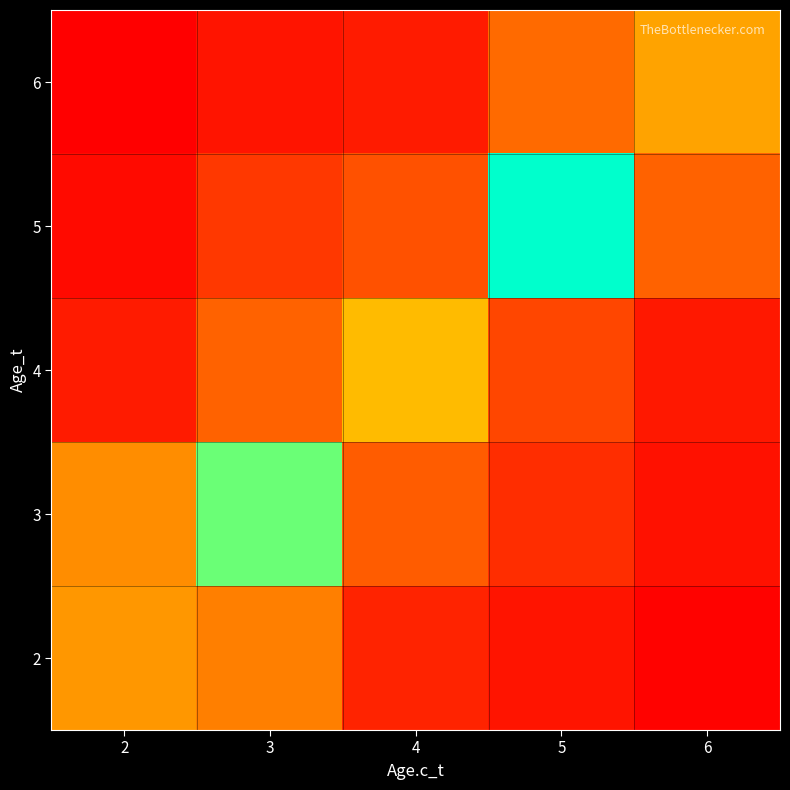

Rank the series at 2 from lowest to highest value.

6, 5, 4, 3, 2